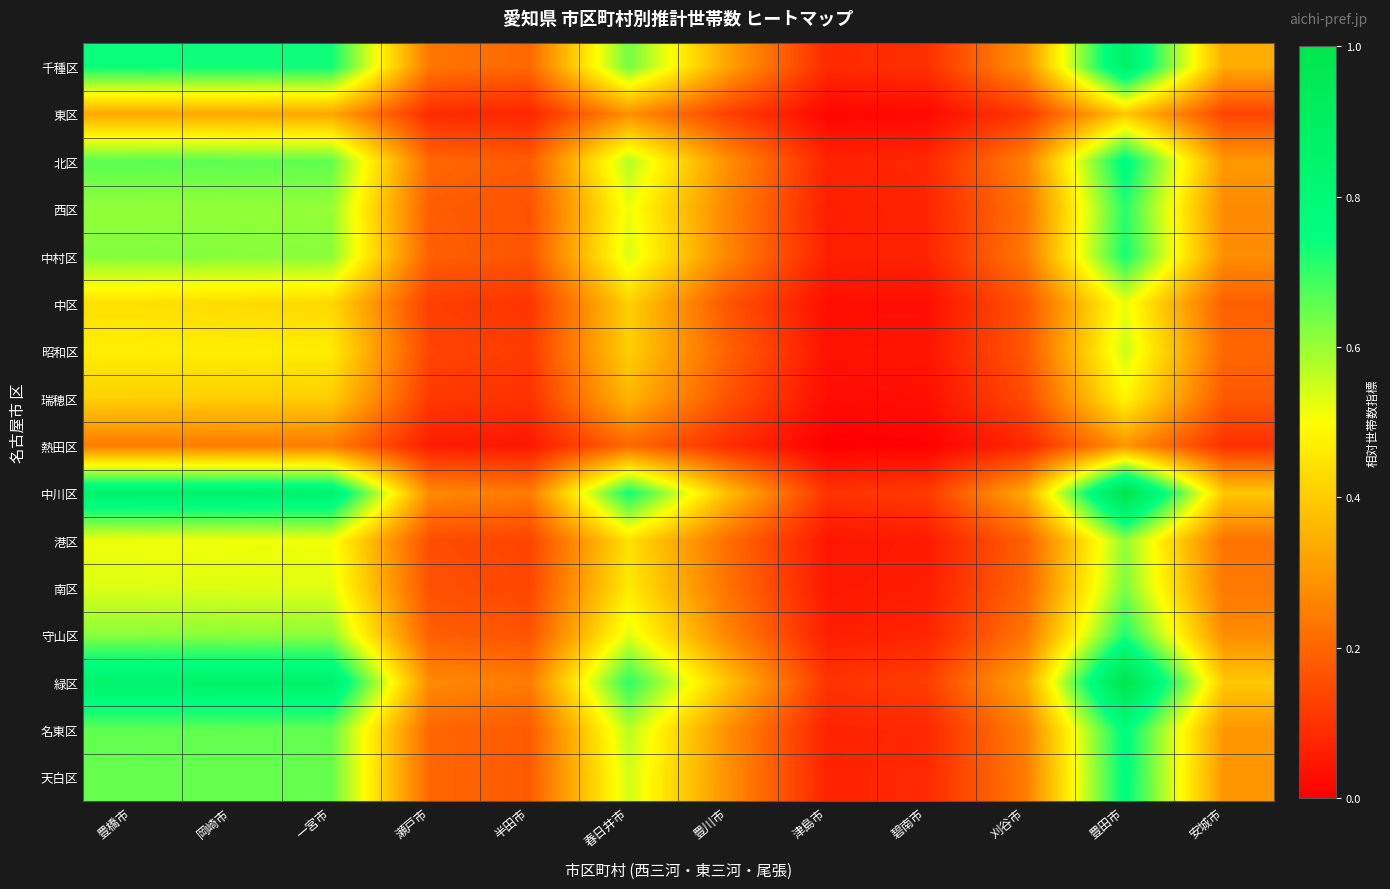

What is the spread (max minus min) of values at 岡崎市?

0.6